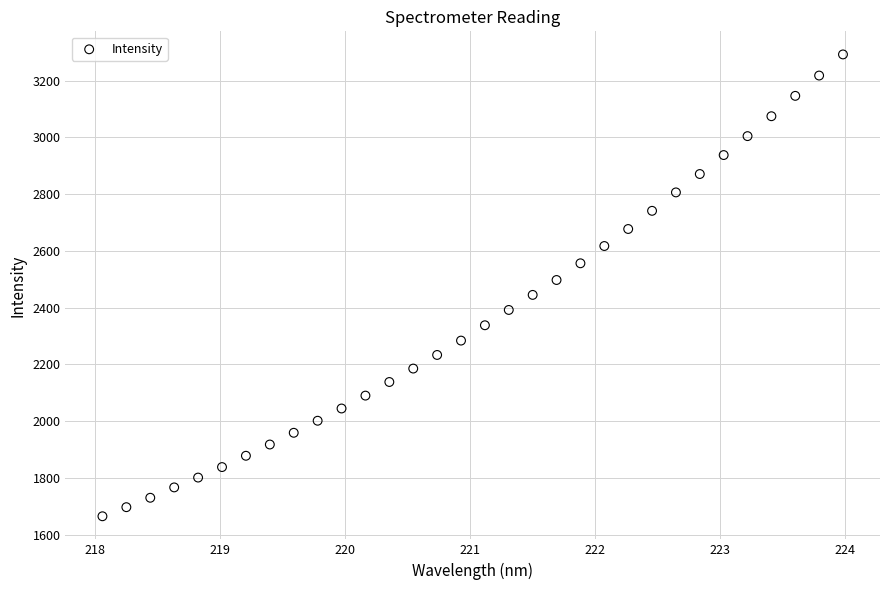

What is the range of X values (max minus min)?

5.9